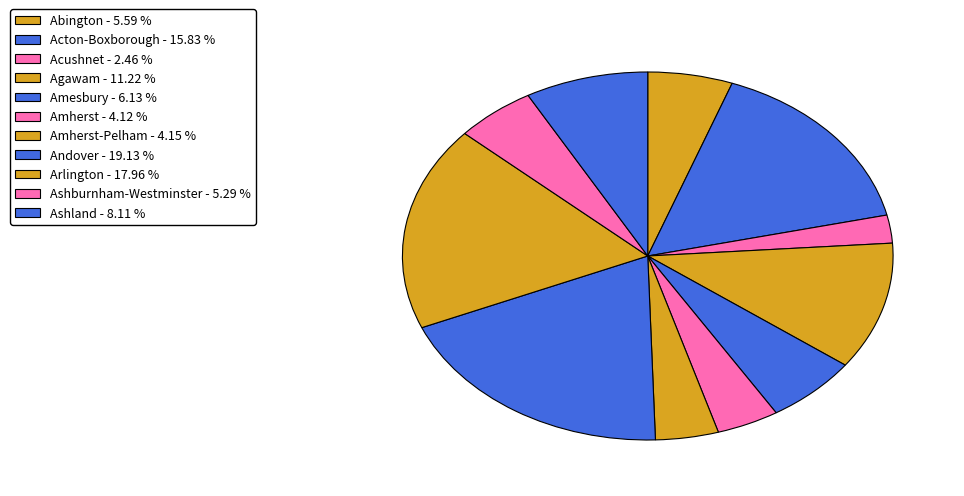

What is the largest slice in the pie chart?

Andover